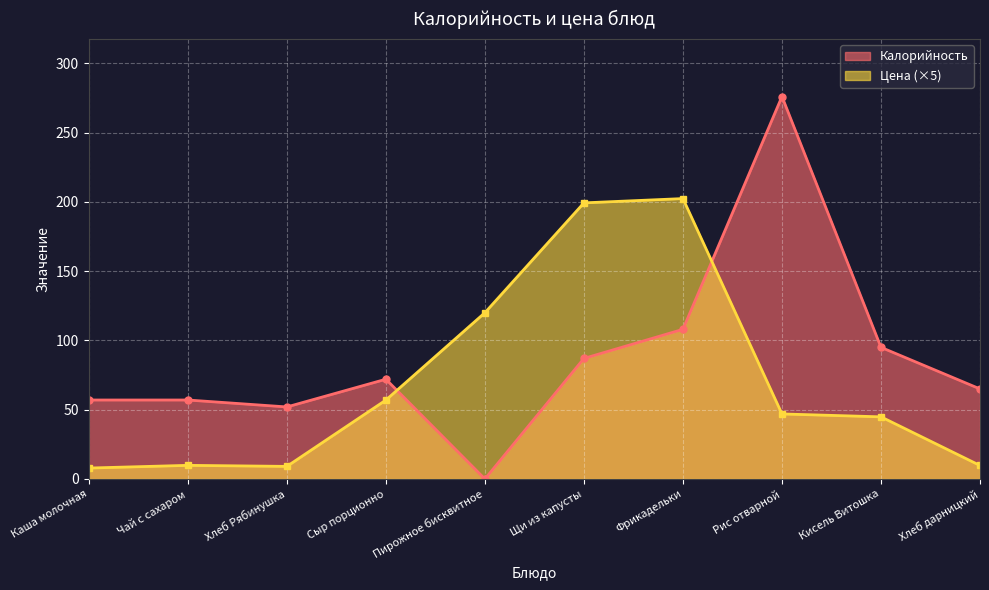

What is the difference between the maximum and minimum values in the Цена series?

194.4